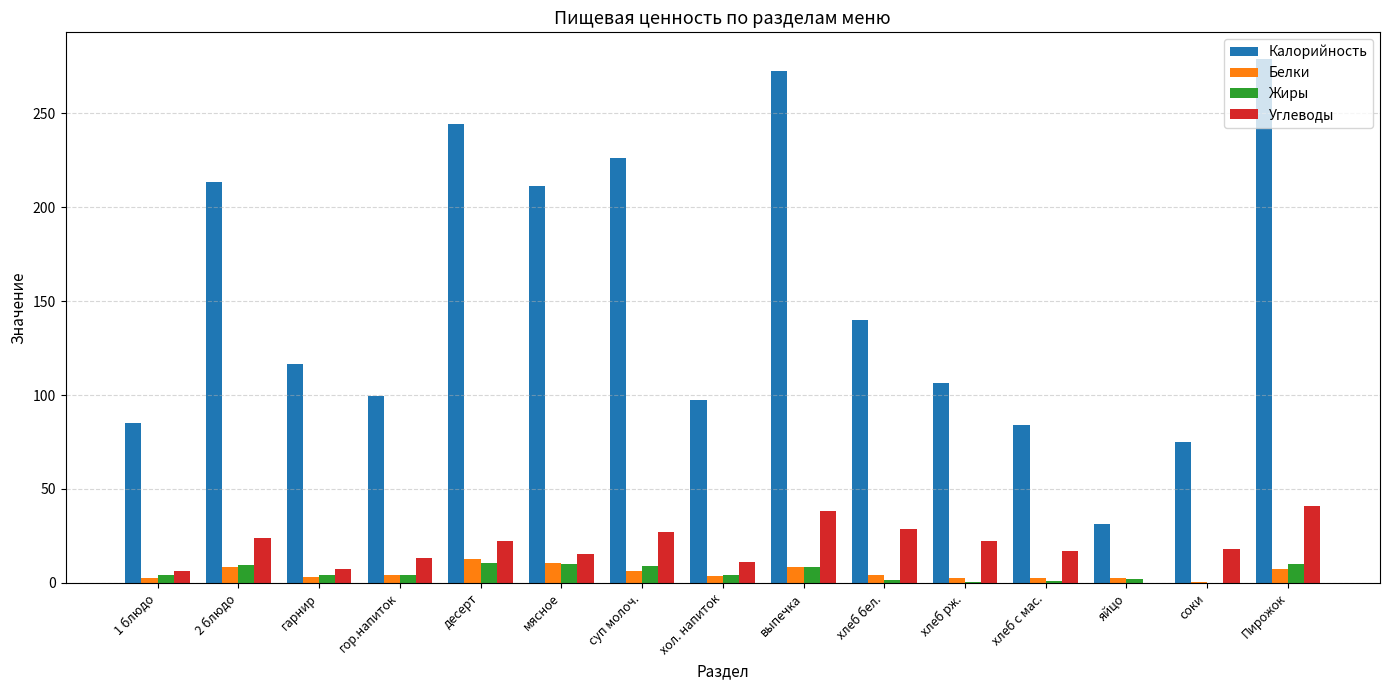

What is the highest value of the Калорийность series?

279.2